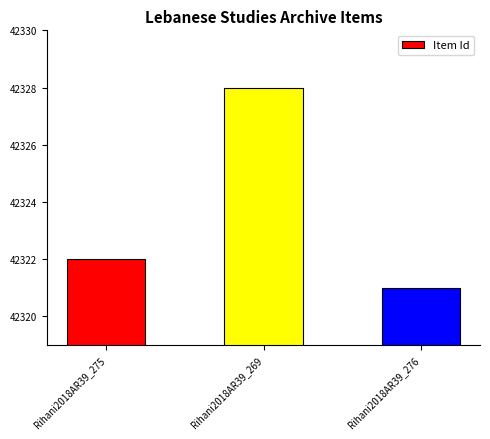

Count the values in the range 42321 to 42328.

3